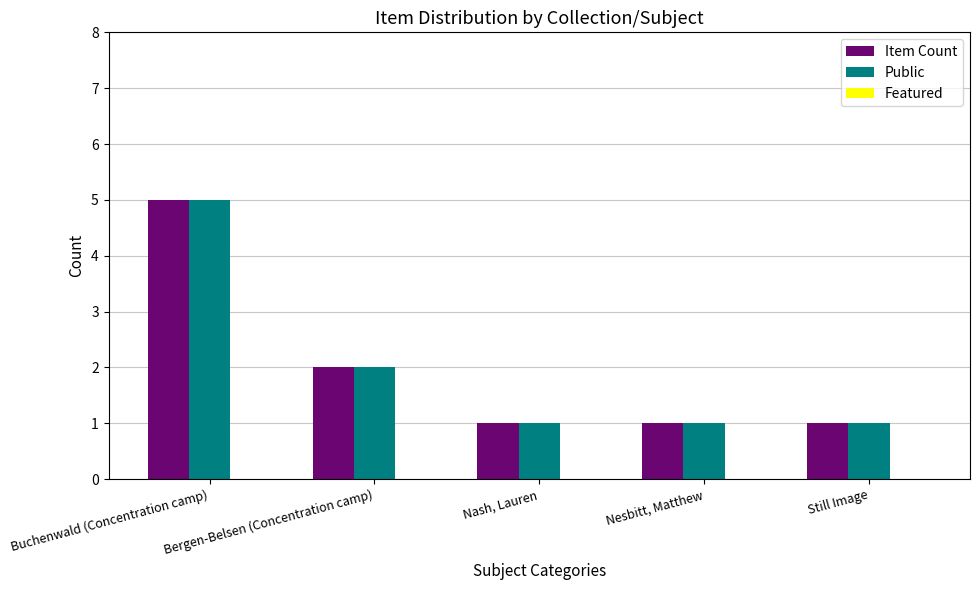

Is it true that Item Count equals 5 at Buchenwald (Concentration camp)?

True